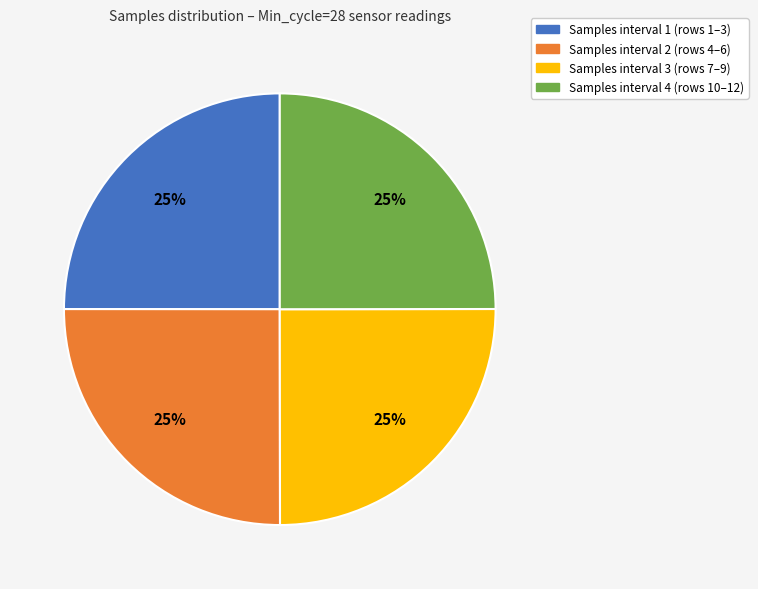

Is there any slice that represents more than half of the pie?

No